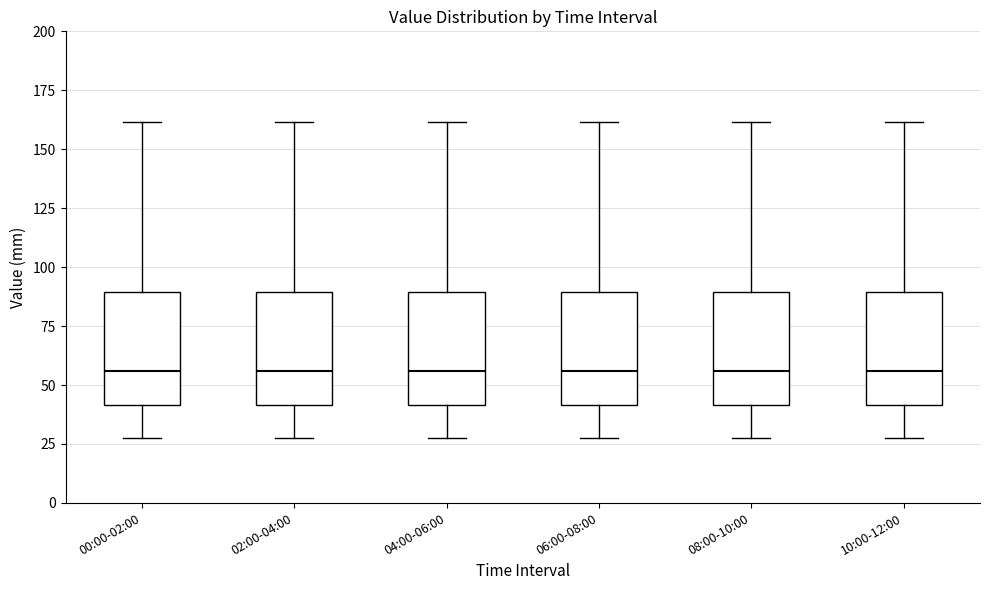

Reading left to right, transcribe this box plot: for each box, give where its median line is, the range the box spans, and where its two whiskers end, as read against the y-axis. The values are not printed on the chart, so give them approximately, as read against the axis.

00:00-02:00: median 55, box 40 to 90, whiskers 30 to 160
02:00-04:00: median 55, box 40 to 90, whiskers 30 to 160
04:00-06:00: median 55, box 40 to 90, whiskers 30 to 160
06:00-08:00: median 55, box 40 to 90, whiskers 30 to 160
08:00-10:00: median 55, box 40 to 90, whiskers 30 to 160
10:00-12:00: median 55, box 40 to 90, whiskers 30 to 160